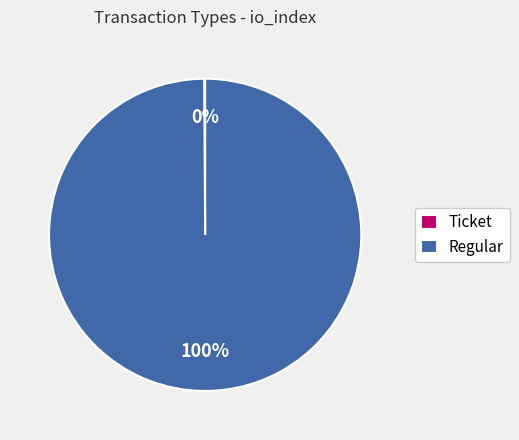

To the nearest percent, what percentage of the pie is Regular?

100%